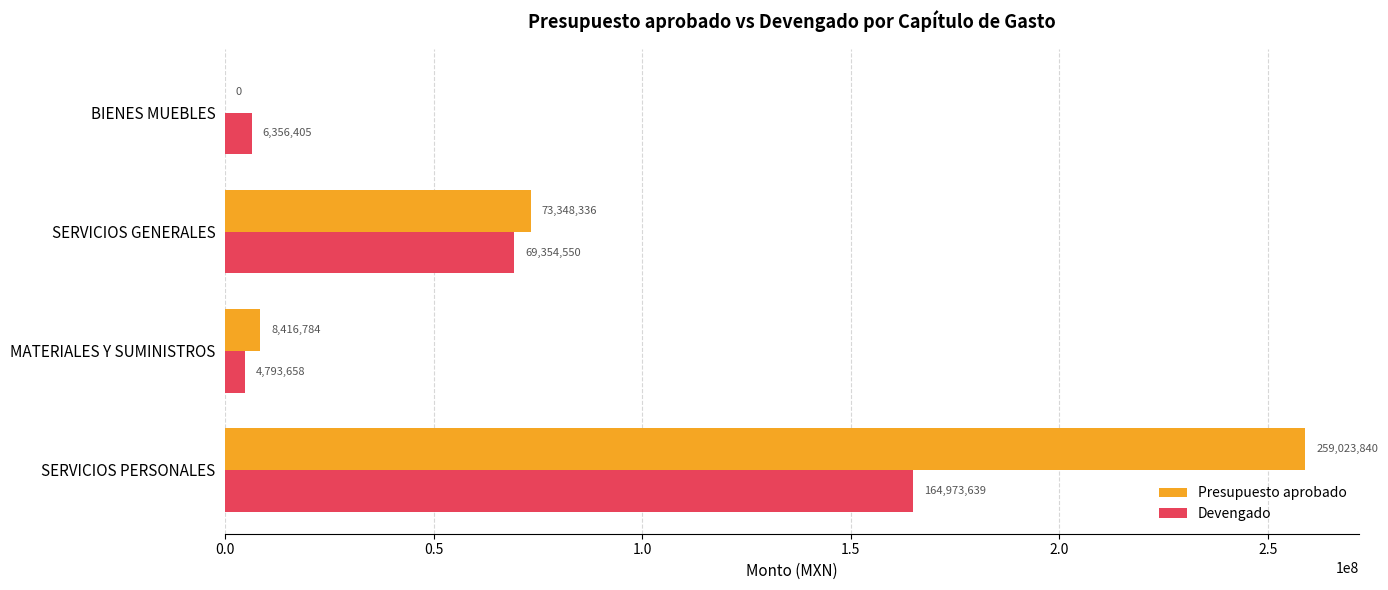

What is the maximum value shown in the chart?

259023840